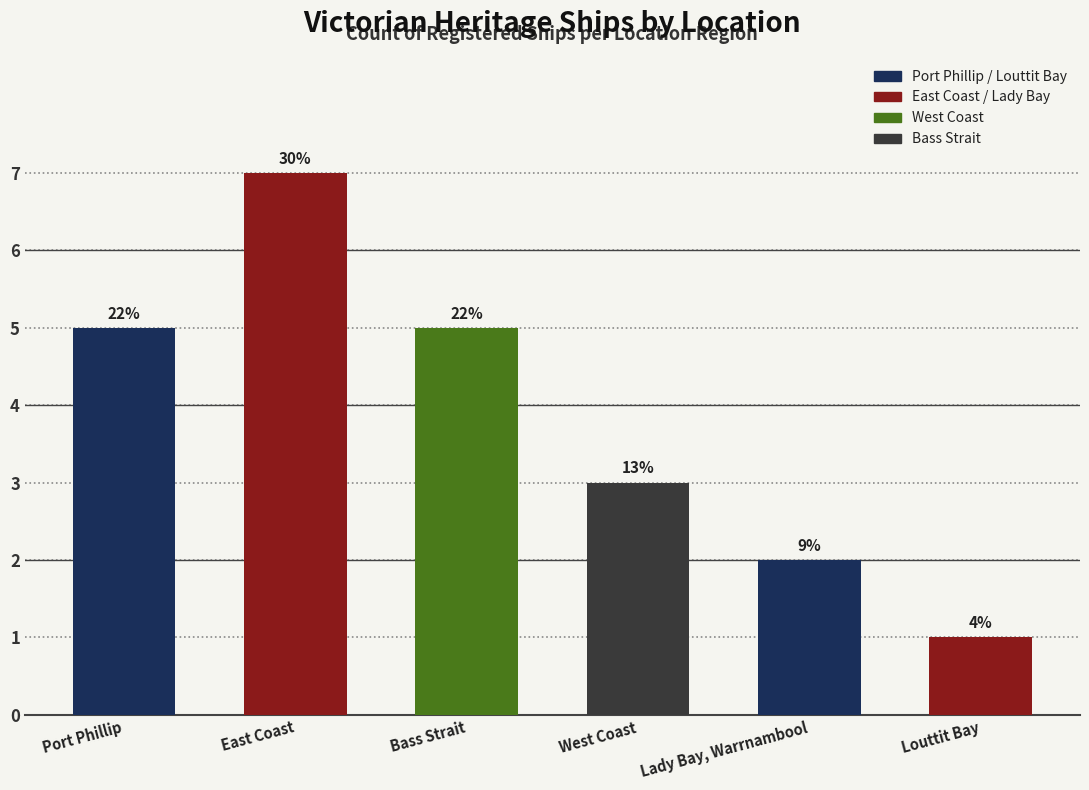

Reading right to left, what are all the values shown in this chart?

1	2	3	5	7	5